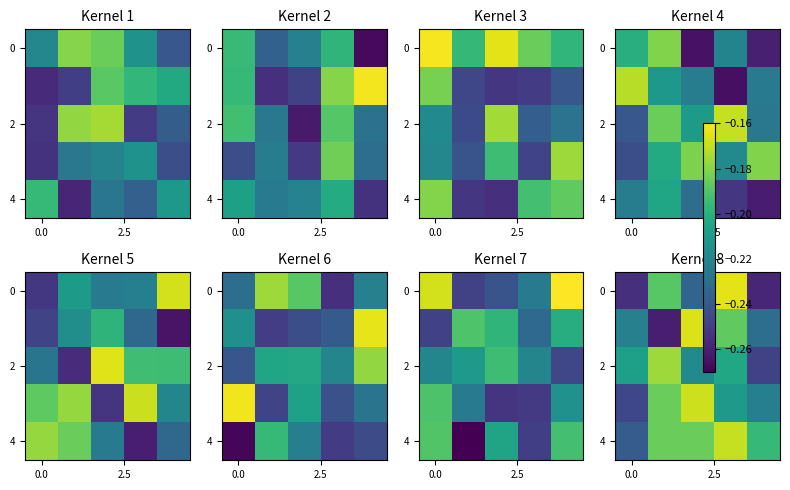

At which category does the chart reach its peak across all series?

3